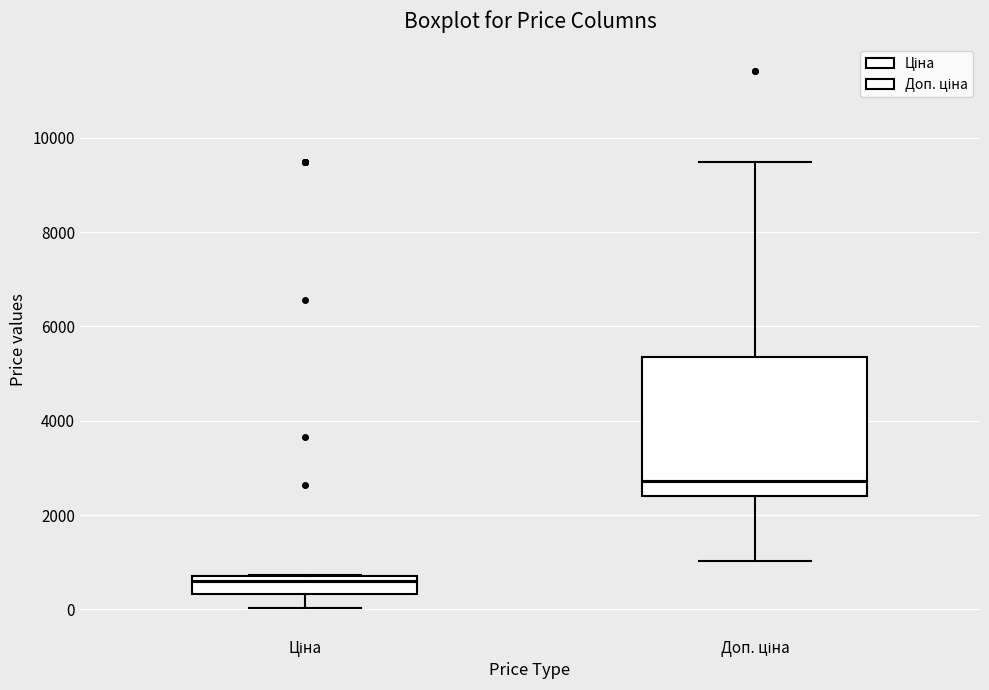

Reading left to right, transcribe this box plot: for each box, give where its median line is, the range the box spans, and where its two whiskers end, as read against the y-axis. The values are not printed on the chart, so give them approximately, as read against the axis.

Ціна: median 600, box 400 to 800, whiskers 0 to 800
Доп. ціна: median 2800, box 2400 to 5400, whiskers 1000 to 9400